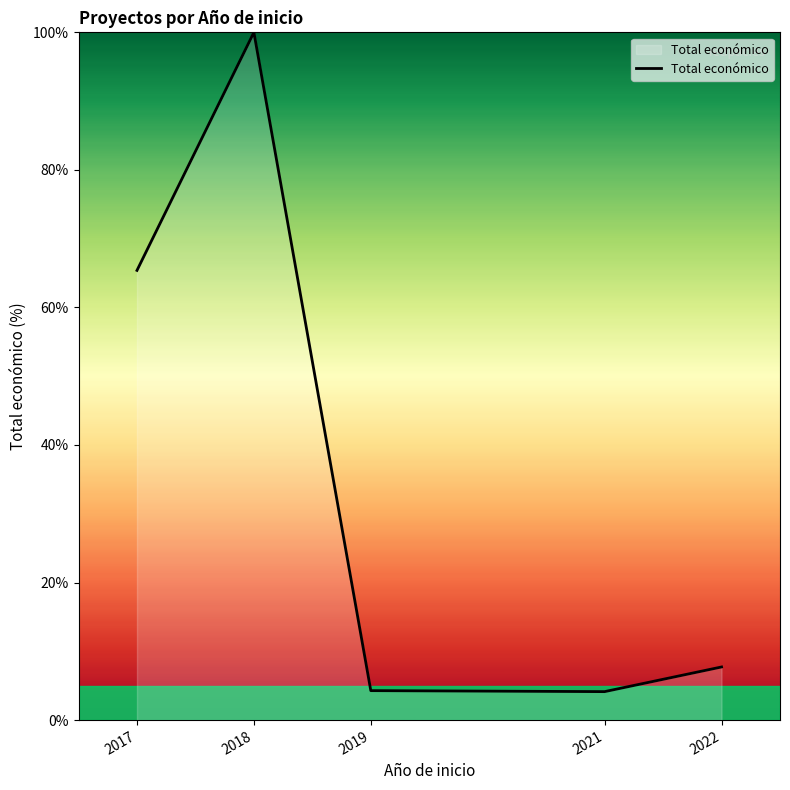

What is the sum of the values at 2019 and 2021?

8.4